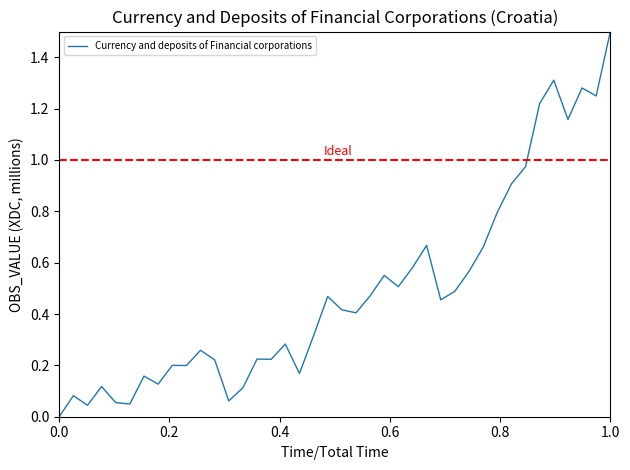

What is the greatest value displayed?

1.5